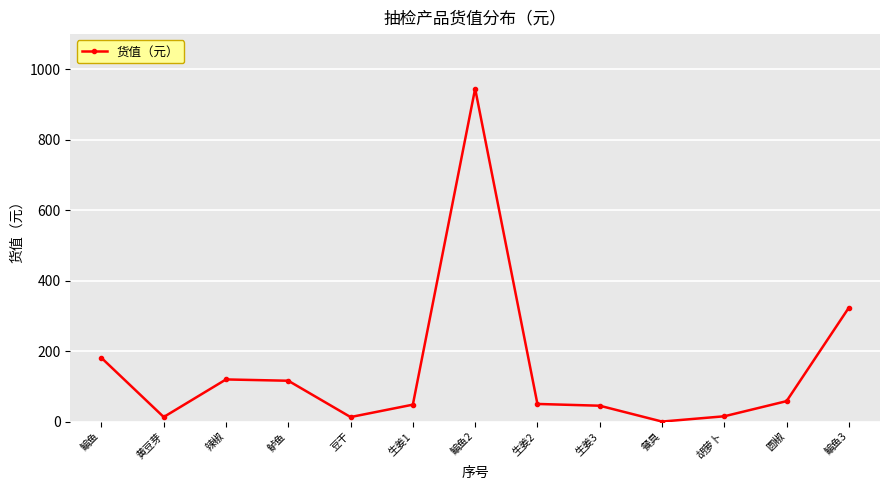

At which category does the data reach its first local valley?

黄豆芽